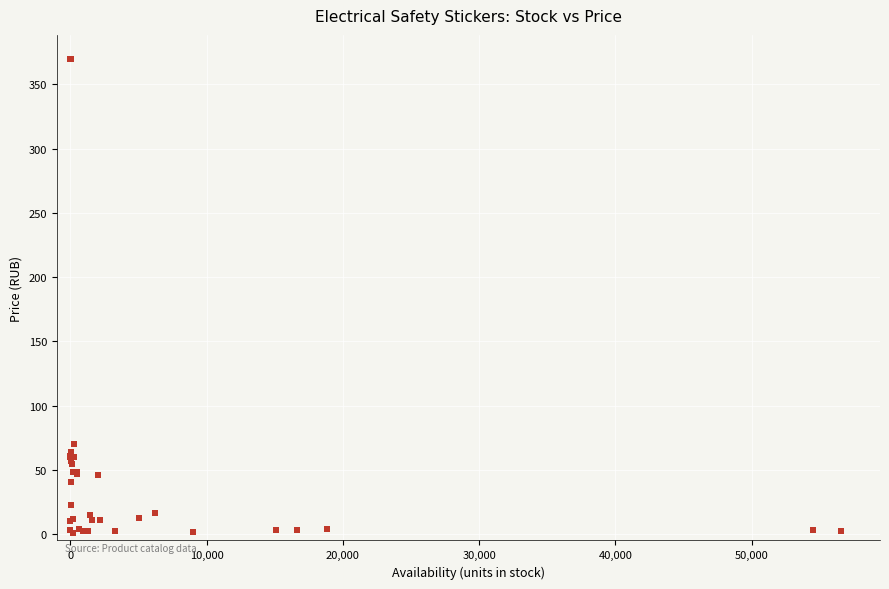

What Y value in the scatter plot is closest to 185?

70.0